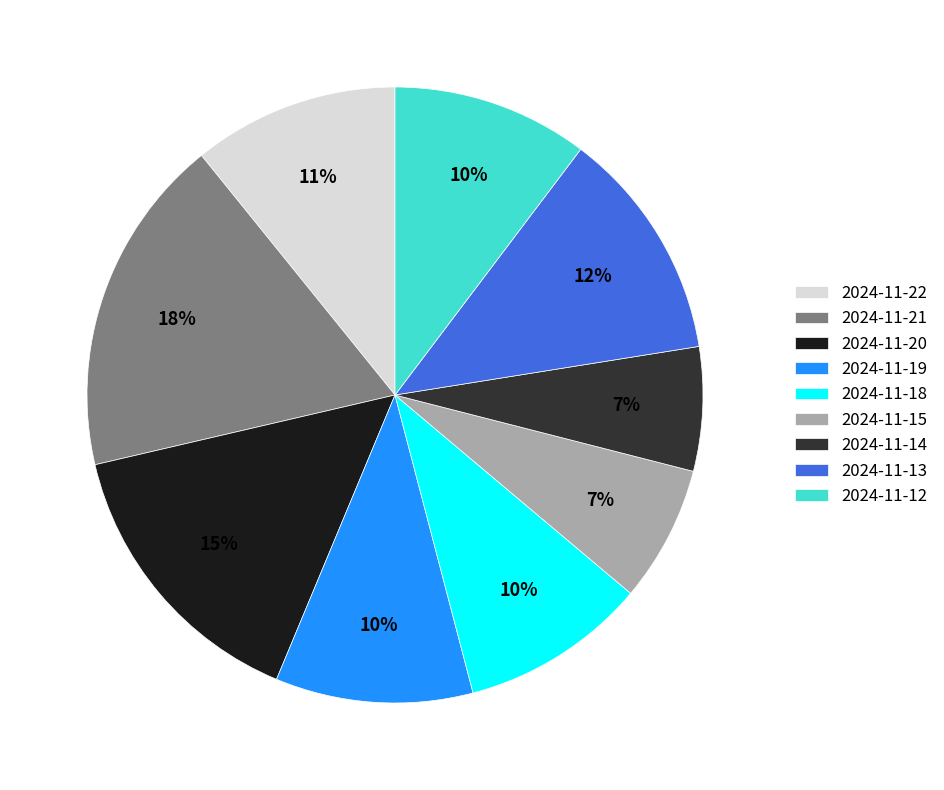

Which category has the biggest portion of the pie?

2024-11-21